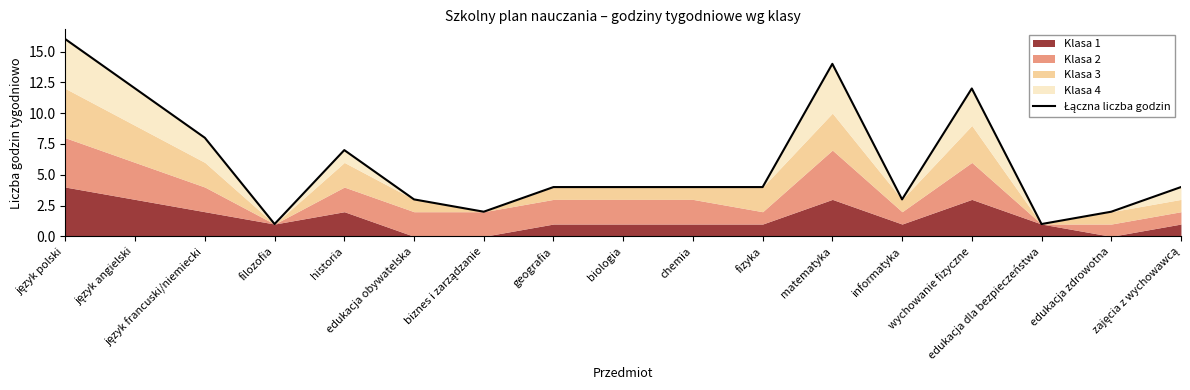

What is the sum of the values at język polski and język angielski?

28